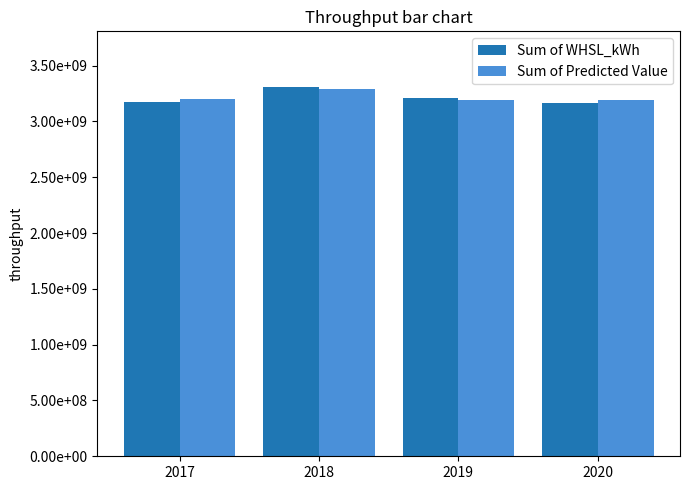

Does the chart contain any negative values?

No